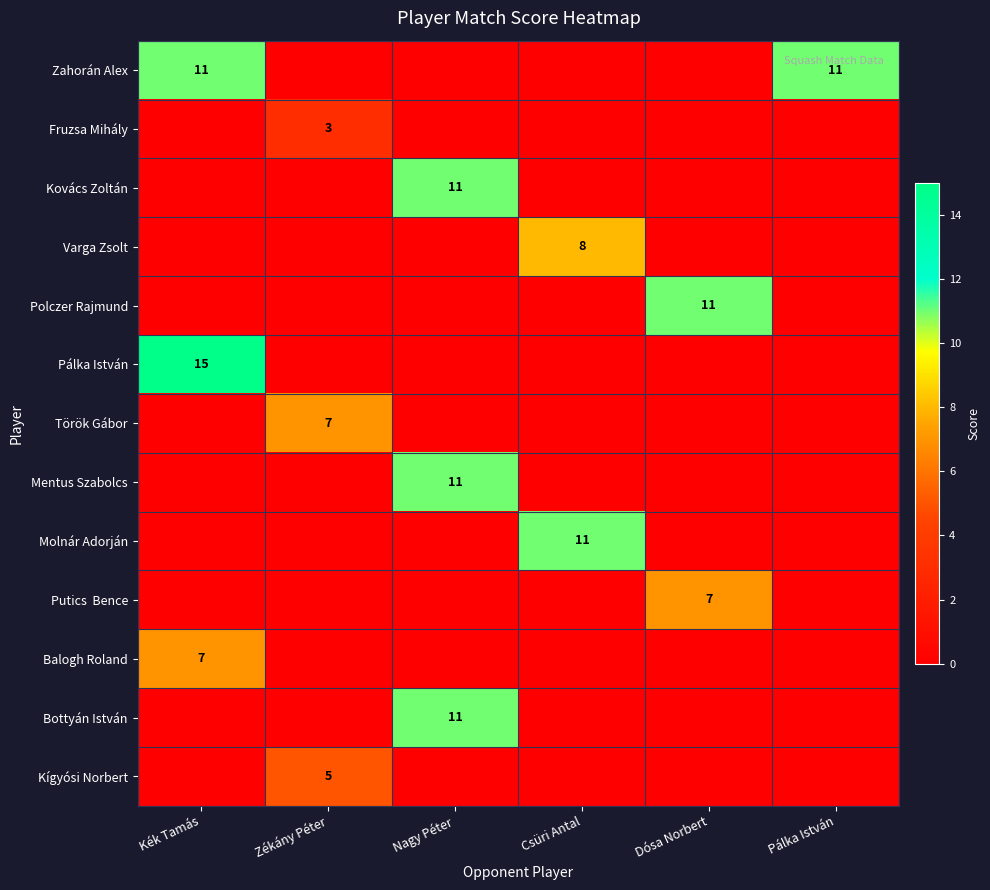

How many series are shown in this chart?

13